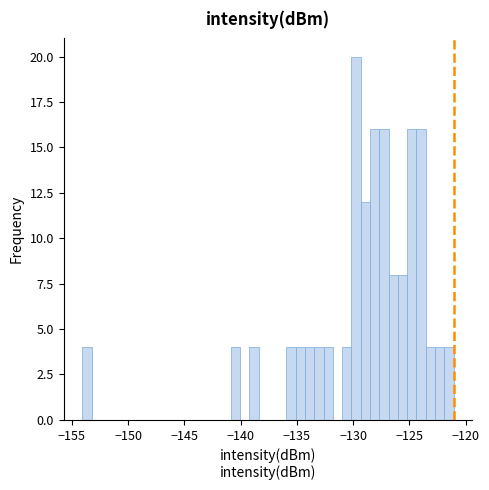

Around what value on the x-axis is the tallest bar? Give the approximate position of its centre, as read against the axis.

-129.5